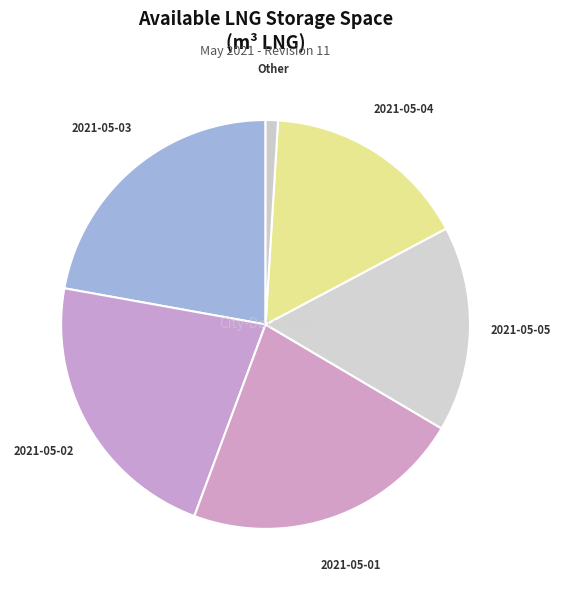

Which has a higher value, Other or 2021-05-01?

2021-05-01